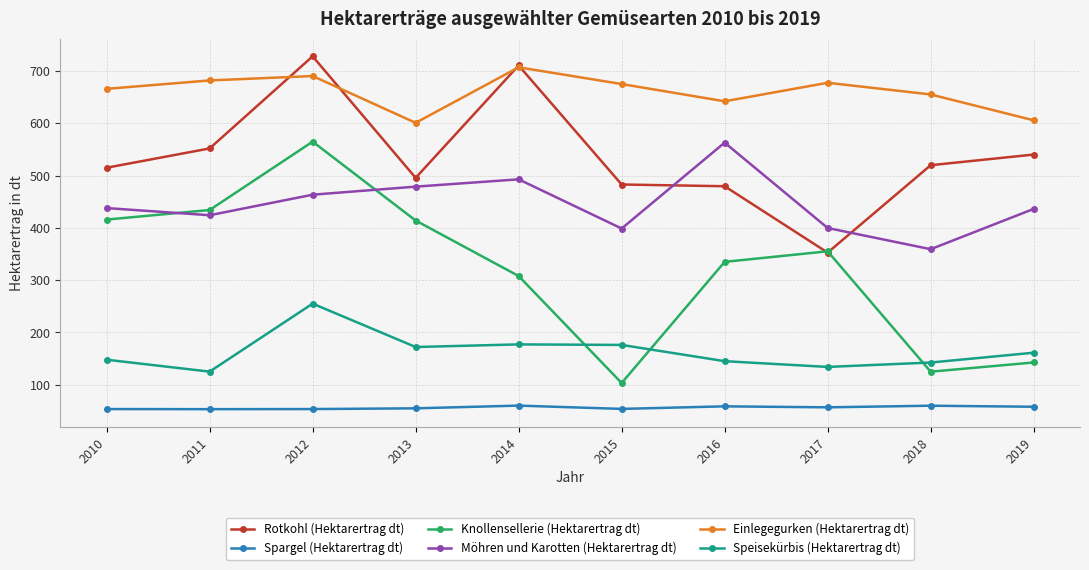

What are all the series names shown in the legend?

Rotkohl (Hektarertrag dt), Spargel (Hektarertrag dt), Knollensellerie (Hektarertrag dt), Möhren und Karotten (Hektarertrag dt), Einlegegurken (Hektarertrag dt), Speisekürbis (Hektarertrag dt)